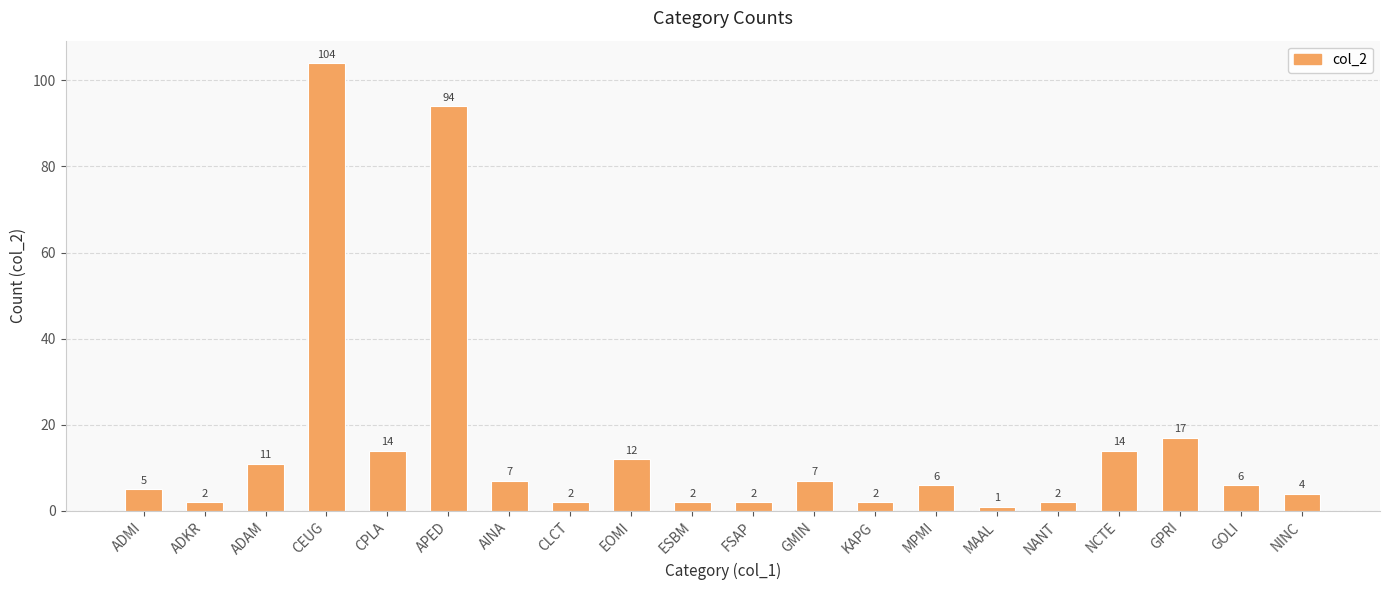

What position from the right is CLCT?

13